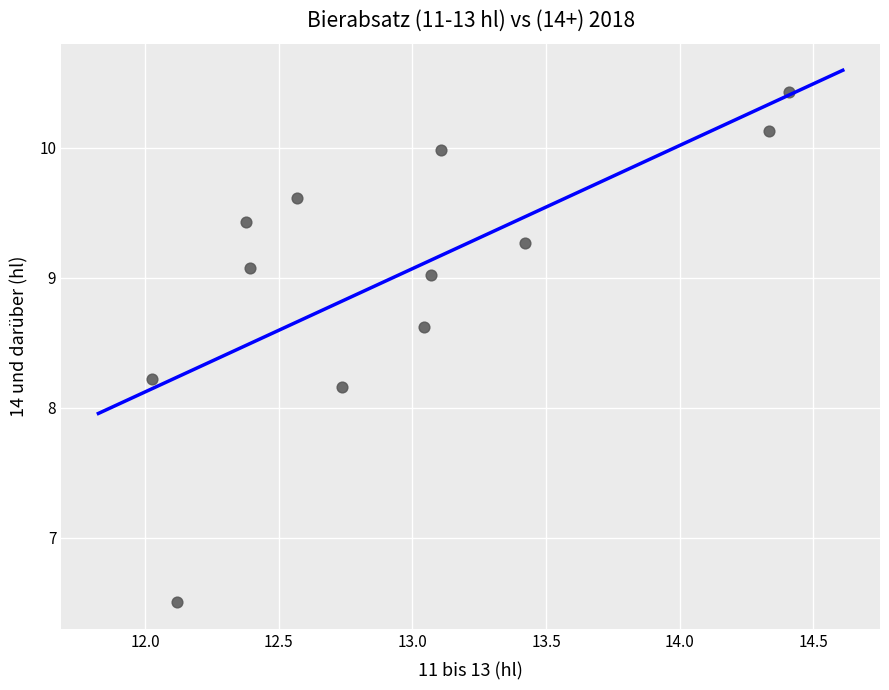

What Y value in the scatter plot is closest to 8?

8.2